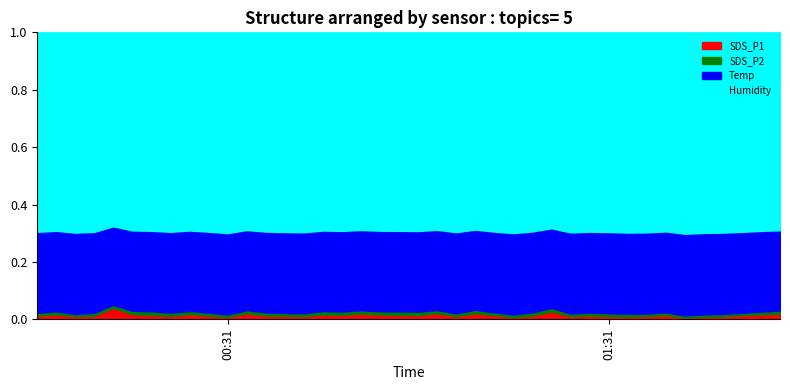

True or false: SDS_P2 and Temp cross at least once.

False